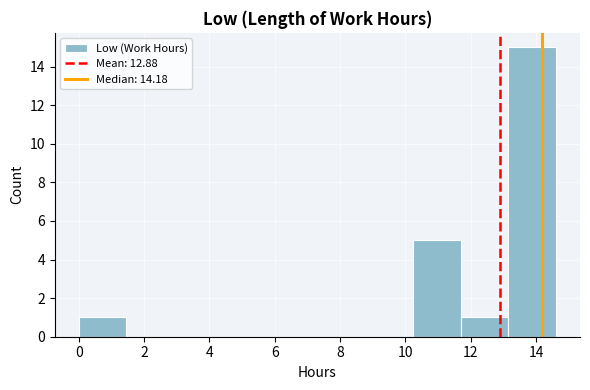

What is the height of the bar covering 11.6 to 13.2 on the x-axis? Neither the bar edges nor the heights are printed on the chart, so give them approximately, as read against the axes.

1